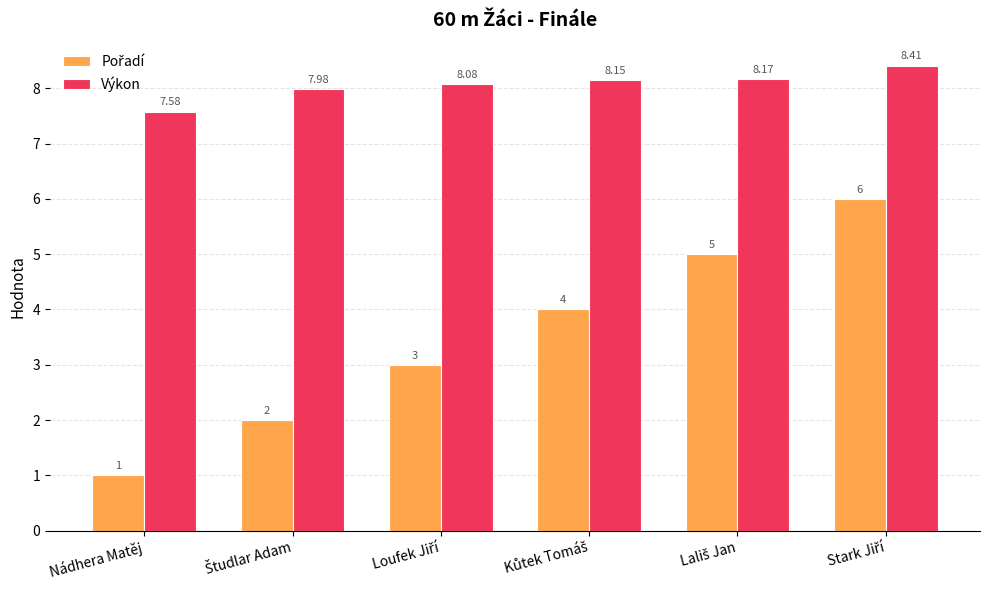

At how many categories does at least one series exceed 1?

6